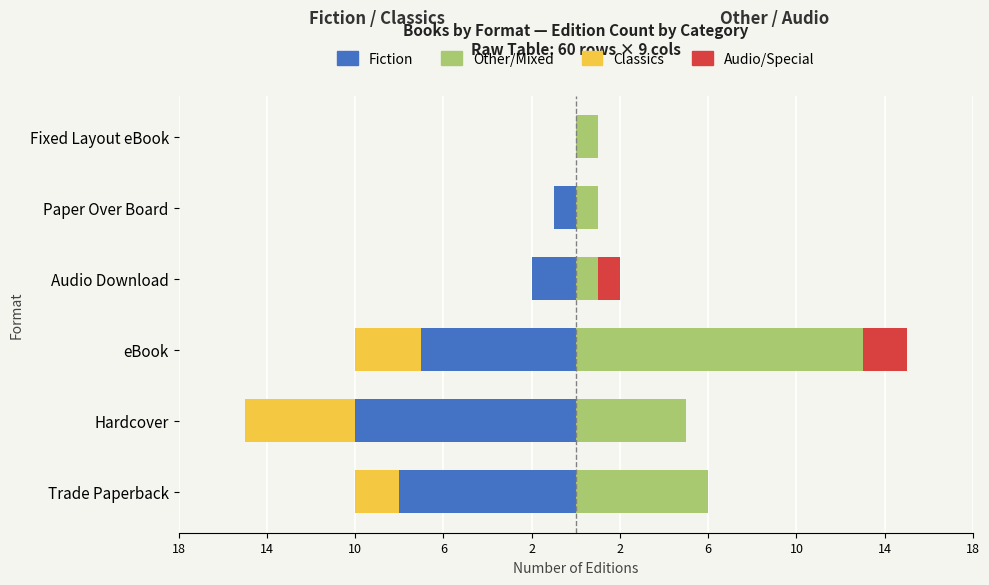

How many data points in Fiction are less than -2?

3